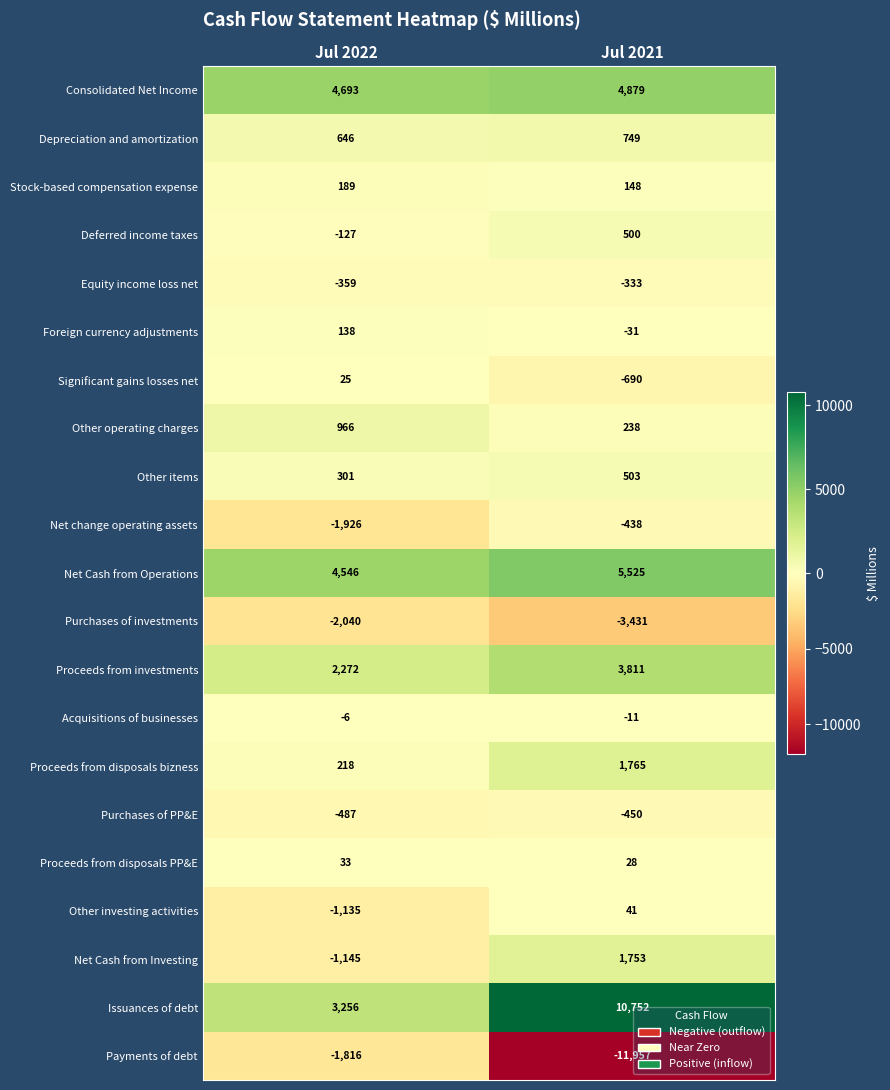

What is the maximum value shown in the chart?

10752